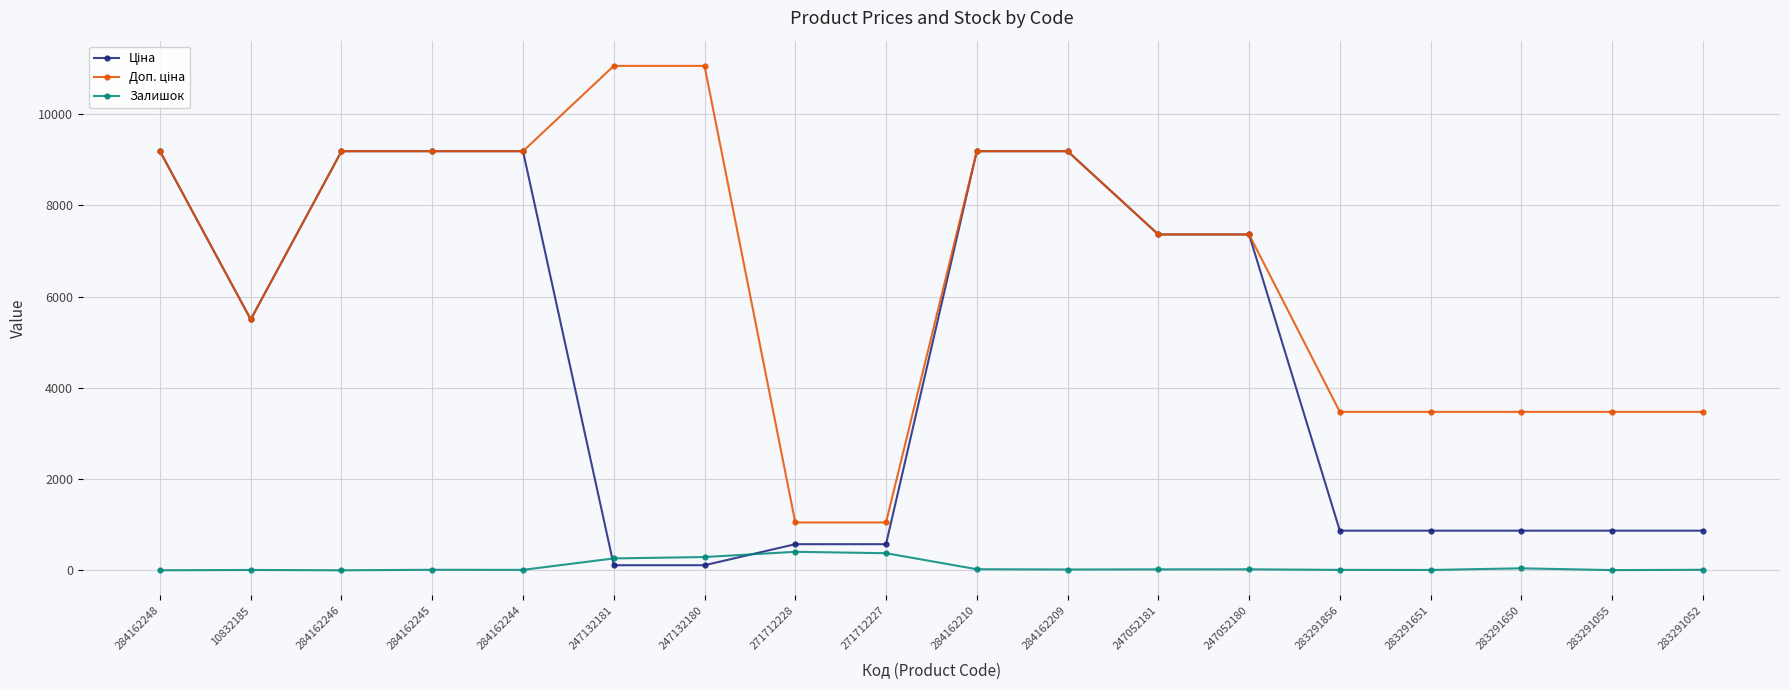

True or false: Залишок has more than 2 interior local peaks.

True